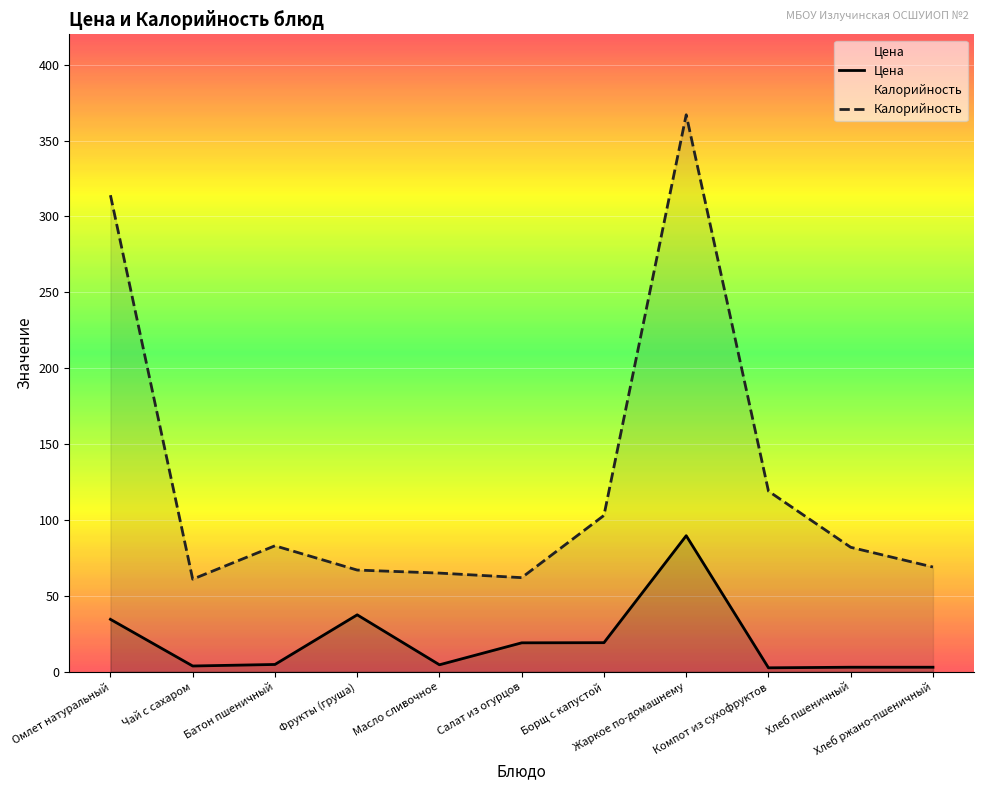

At which category is the sum across all series the highest?

Жаркое по-домашнему